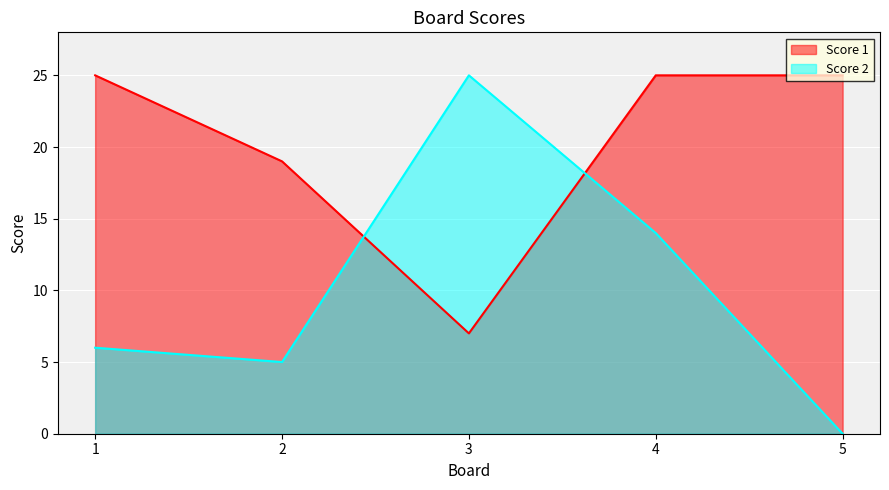

How many Score 1 values are between 19 and 25?

4